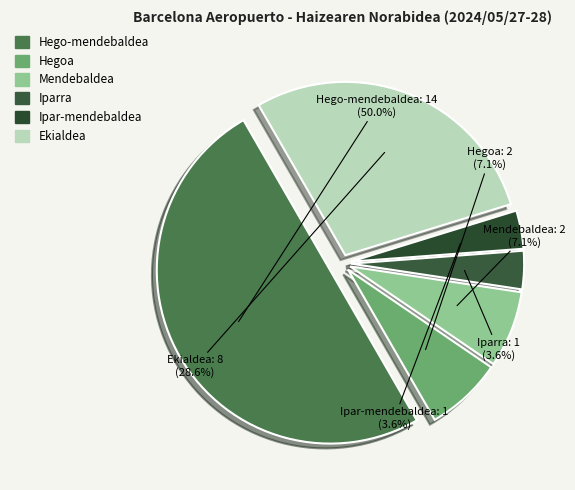

To the nearest percent, what is the combined percentage of Hego-mendebaldea and Hegoa?

57%